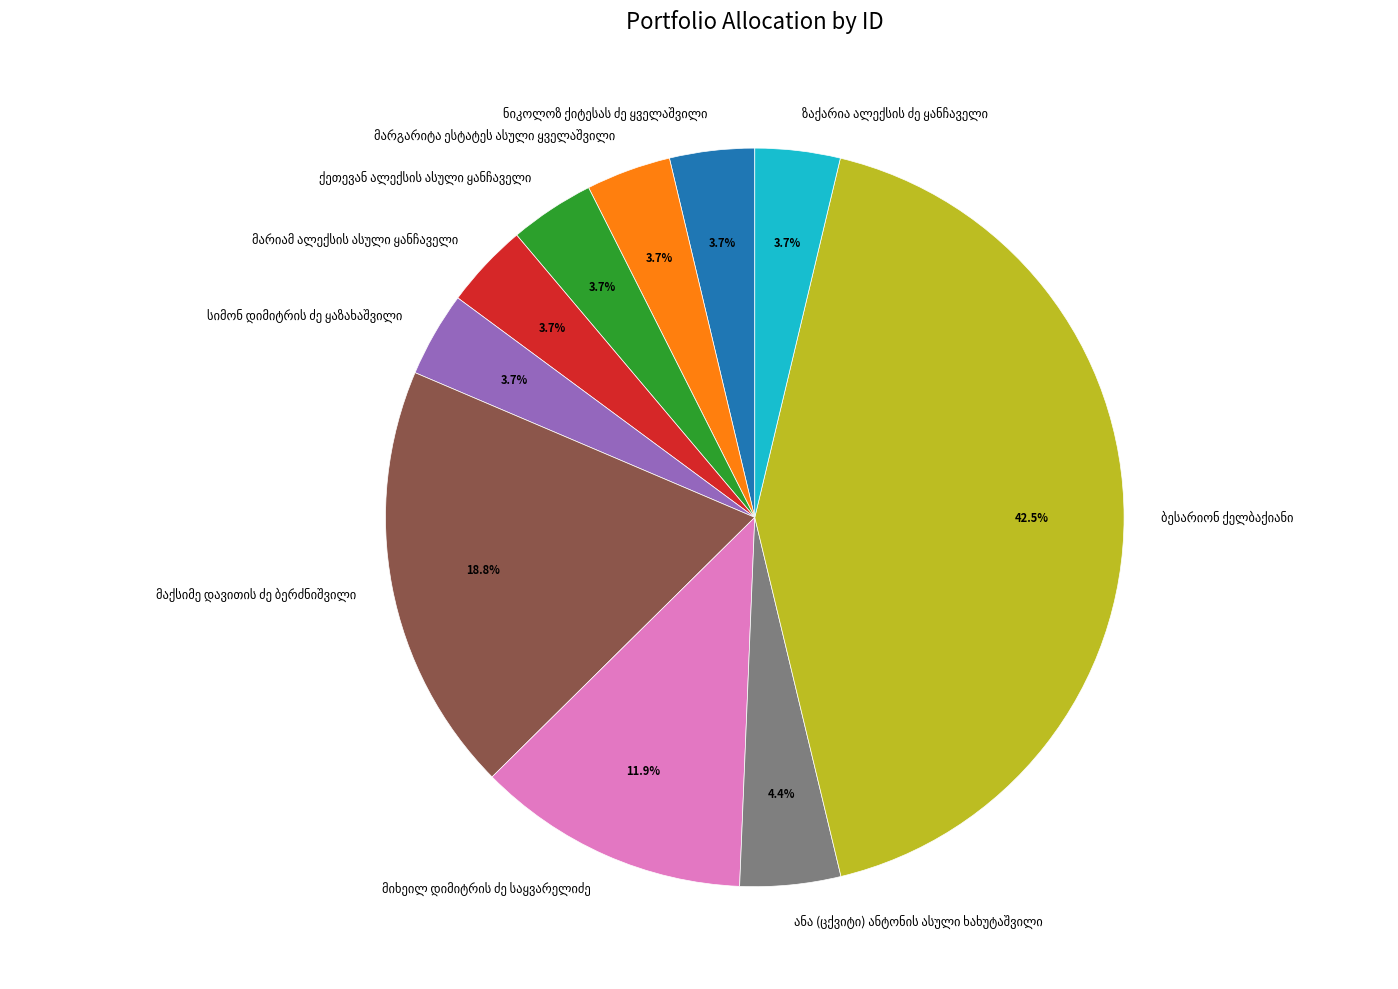

Is there any slice that represents more than half of the pie?

No